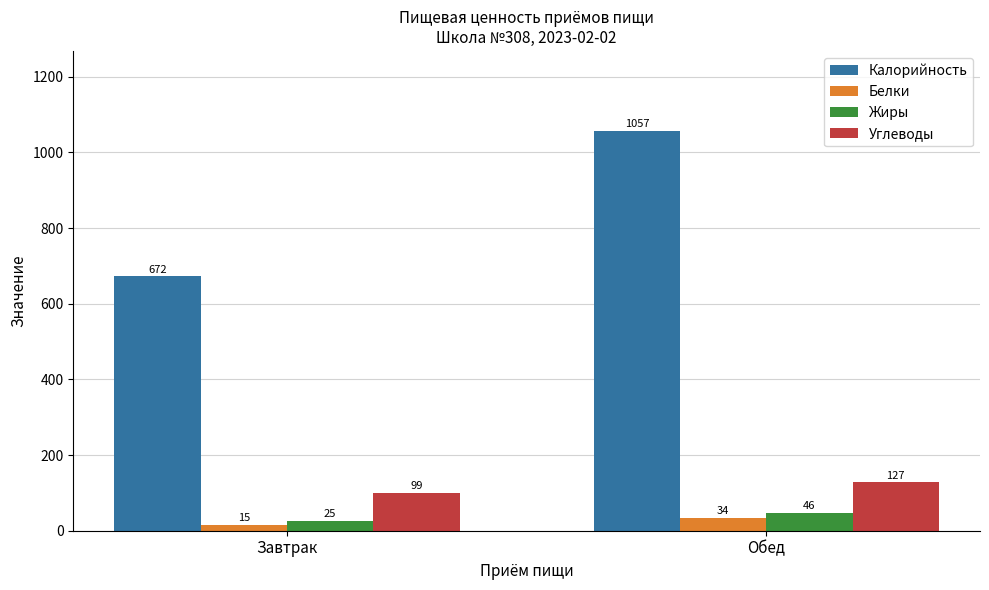

At which label does Белки first exceed 34?

Обед